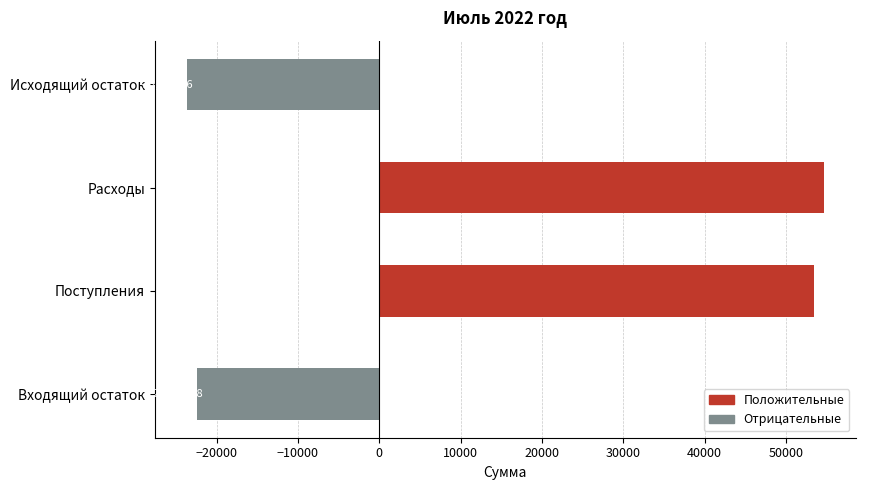

At which category does the chart reach its minimum across all series?

Исходящий остаток